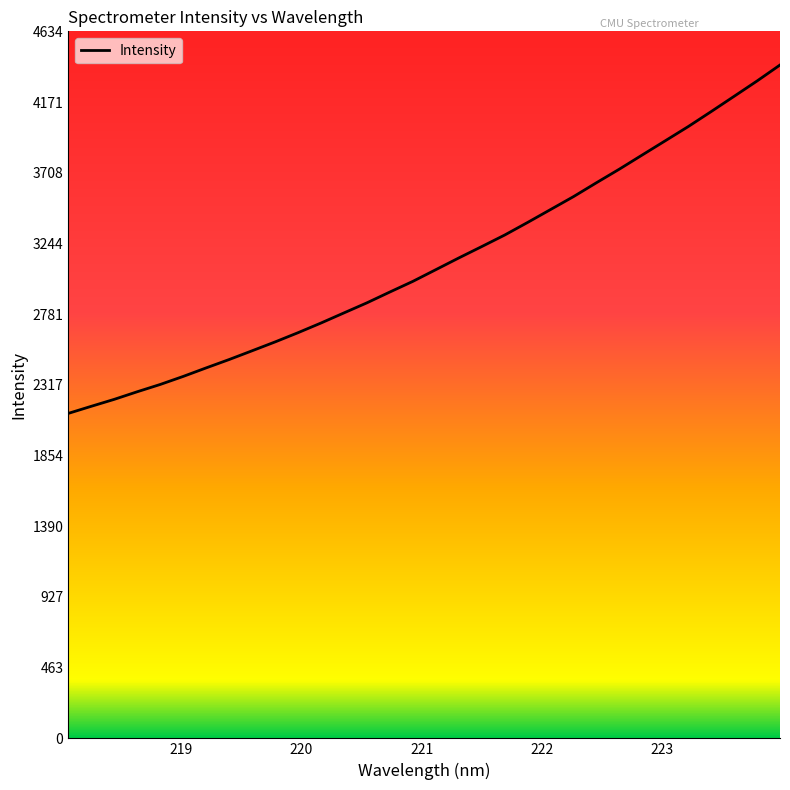

What is the minimum value shown in the chart?

2130.1